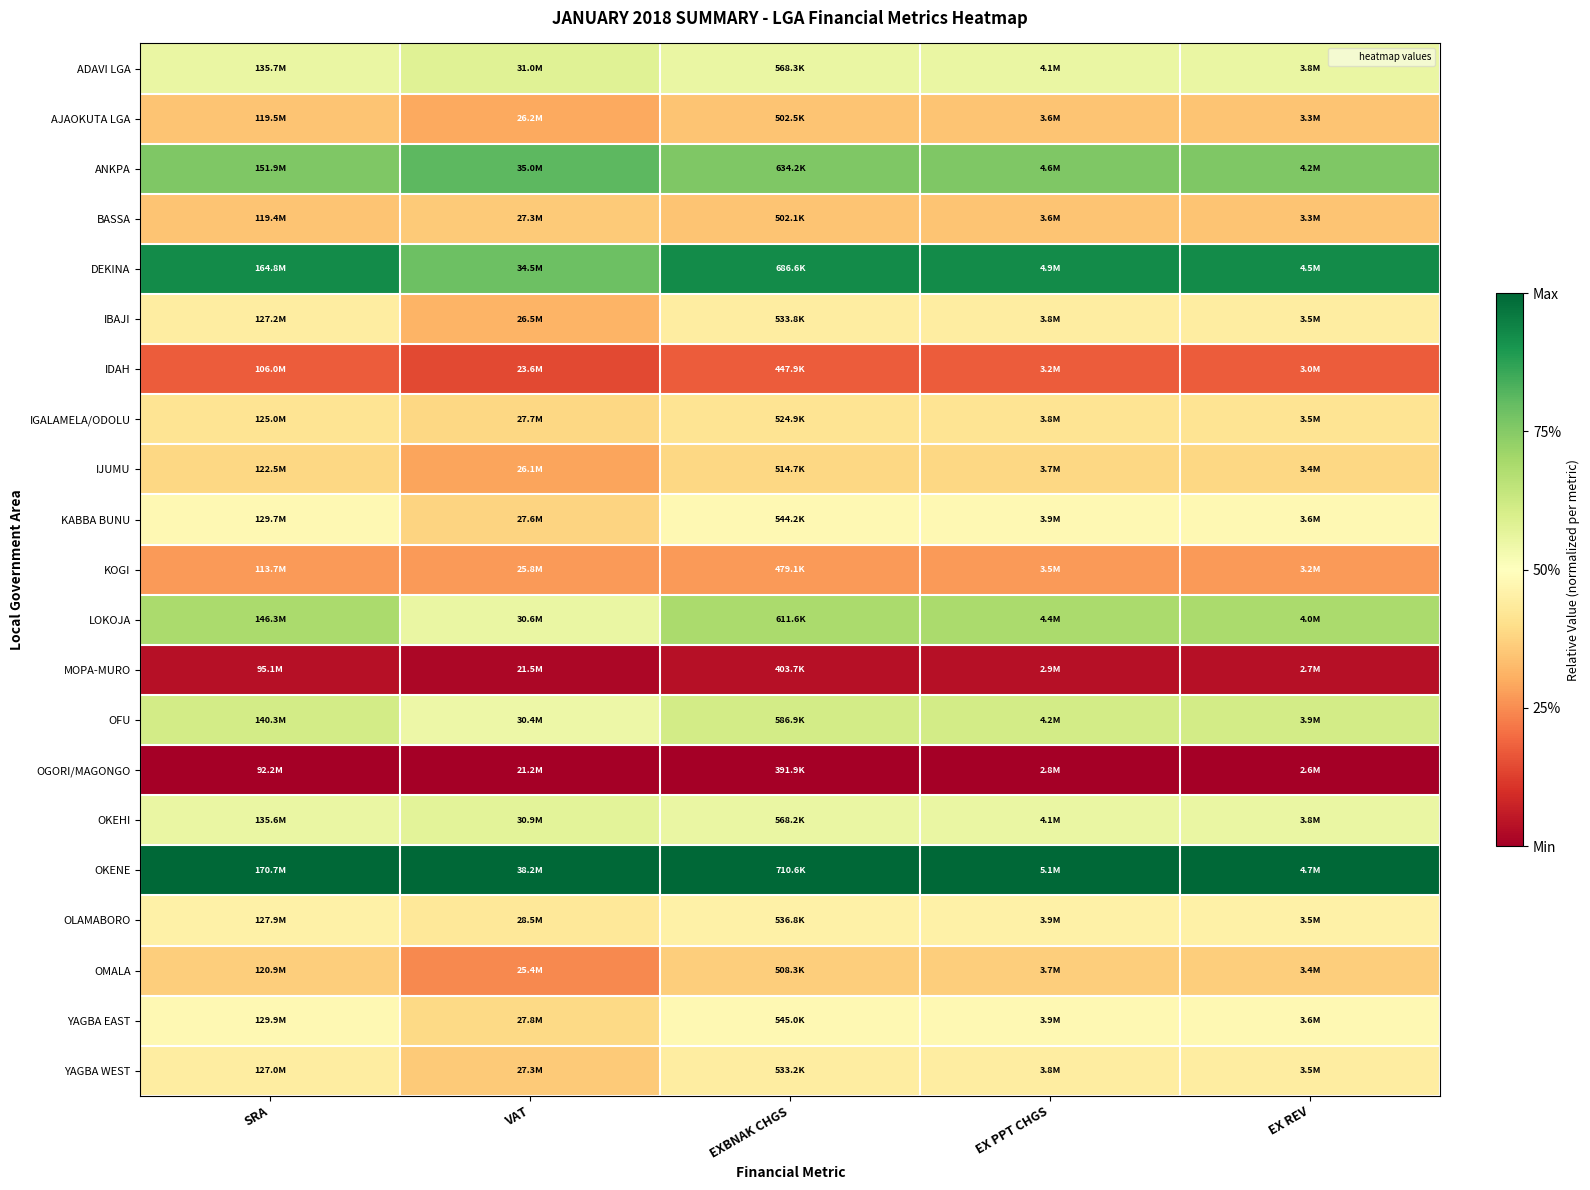

Which label corresponds to the smallest value in the chart?

SRA